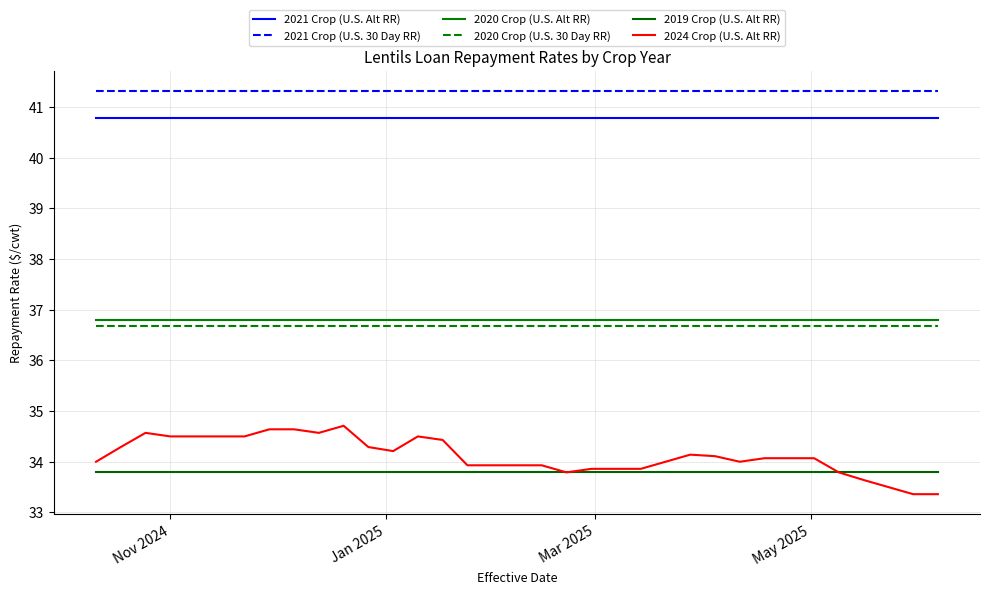

What are all the series names shown in the legend?

2021 Crop (U.S. Alt RR), 2021 Crop (U.S. 30 Day RR), 2020 Crop (U.S. Alt RR), 2020 Crop (U.S. 30 Day RR), 2019 Crop (U.S. Alt RR), 2024 Crop (U.S. Alt RR)